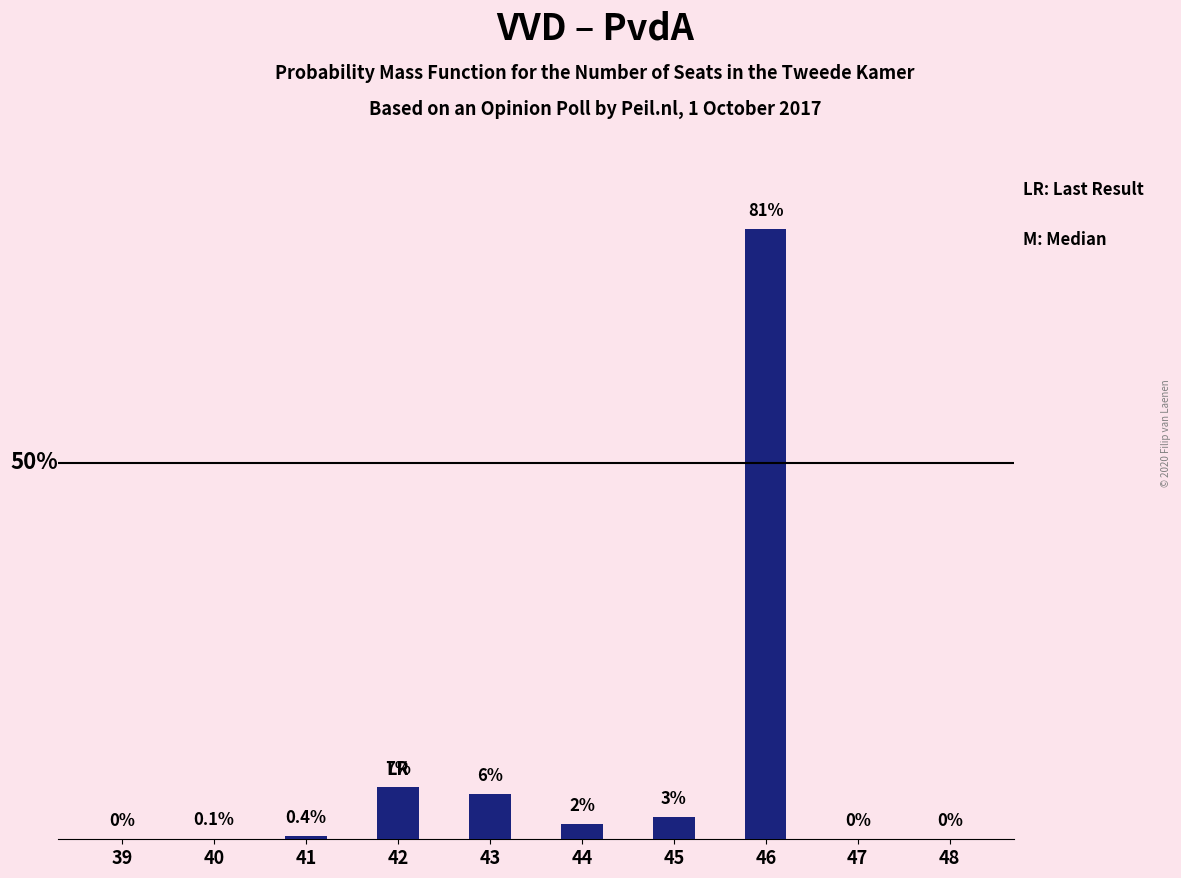

Are the bars horizontal?

No